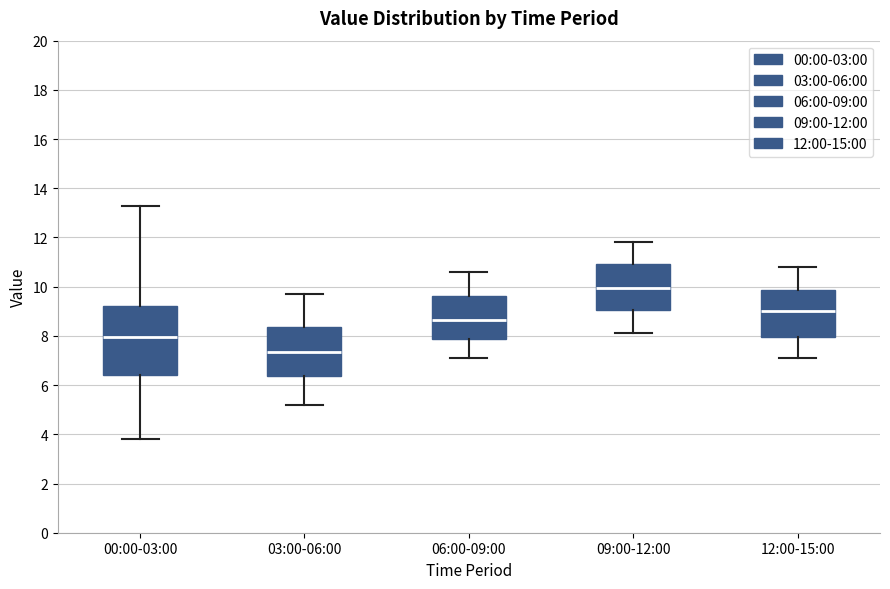

Reading left to right, transcribe this box plot: for each box, give where its median line is, the range the box spans, and where its two whiskers end, as read against the y-axis. The values are not printed on the chart, so give them approximately, as read against the axis.

00:00-03:00: median 8.0, box 6.4 to 9.2, whiskers 3.8 to 13.4
03:00-06:00: median 7.4, box 6.4 to 8.4, whiskers 5.2 to 9.8
06:00-09:00: median 8.6, box 7.8 to 9.6, whiskers 7.2 to 10.6
09:00-12:00: median 10.0, box 9.0 to 11.0, whiskers 8.2 to 11.8
12:00-15:00: median 9.0, box 8.0 to 9.8, whiskers 7.2 to 10.8